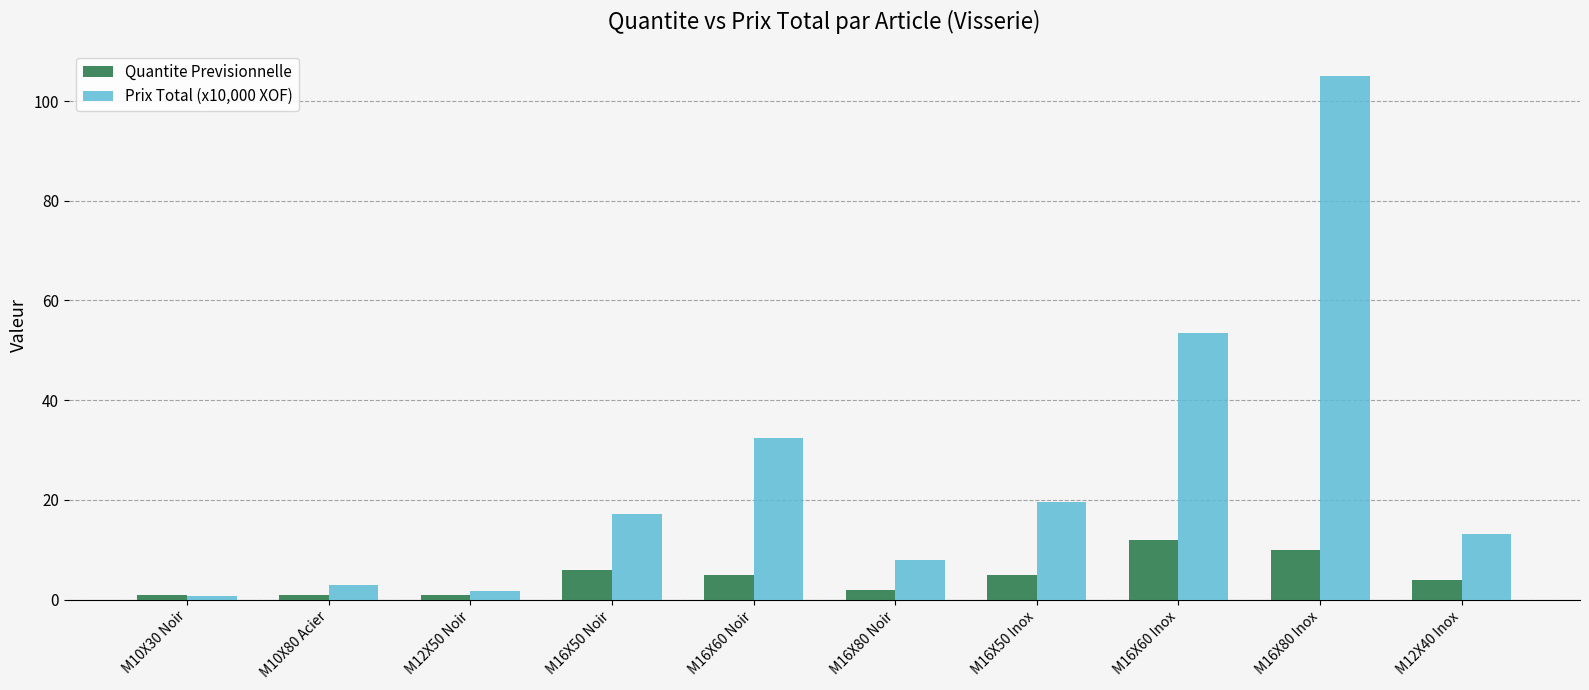

What is the approximate value of Quantite Previsionnelle at M12X40 Inox?

4.0